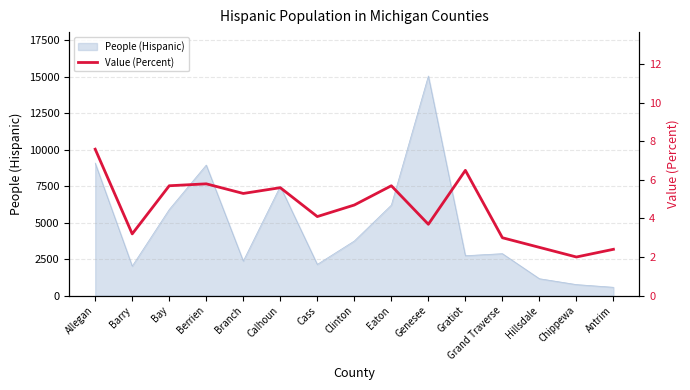

At which label is the value closest to 4?

Cass